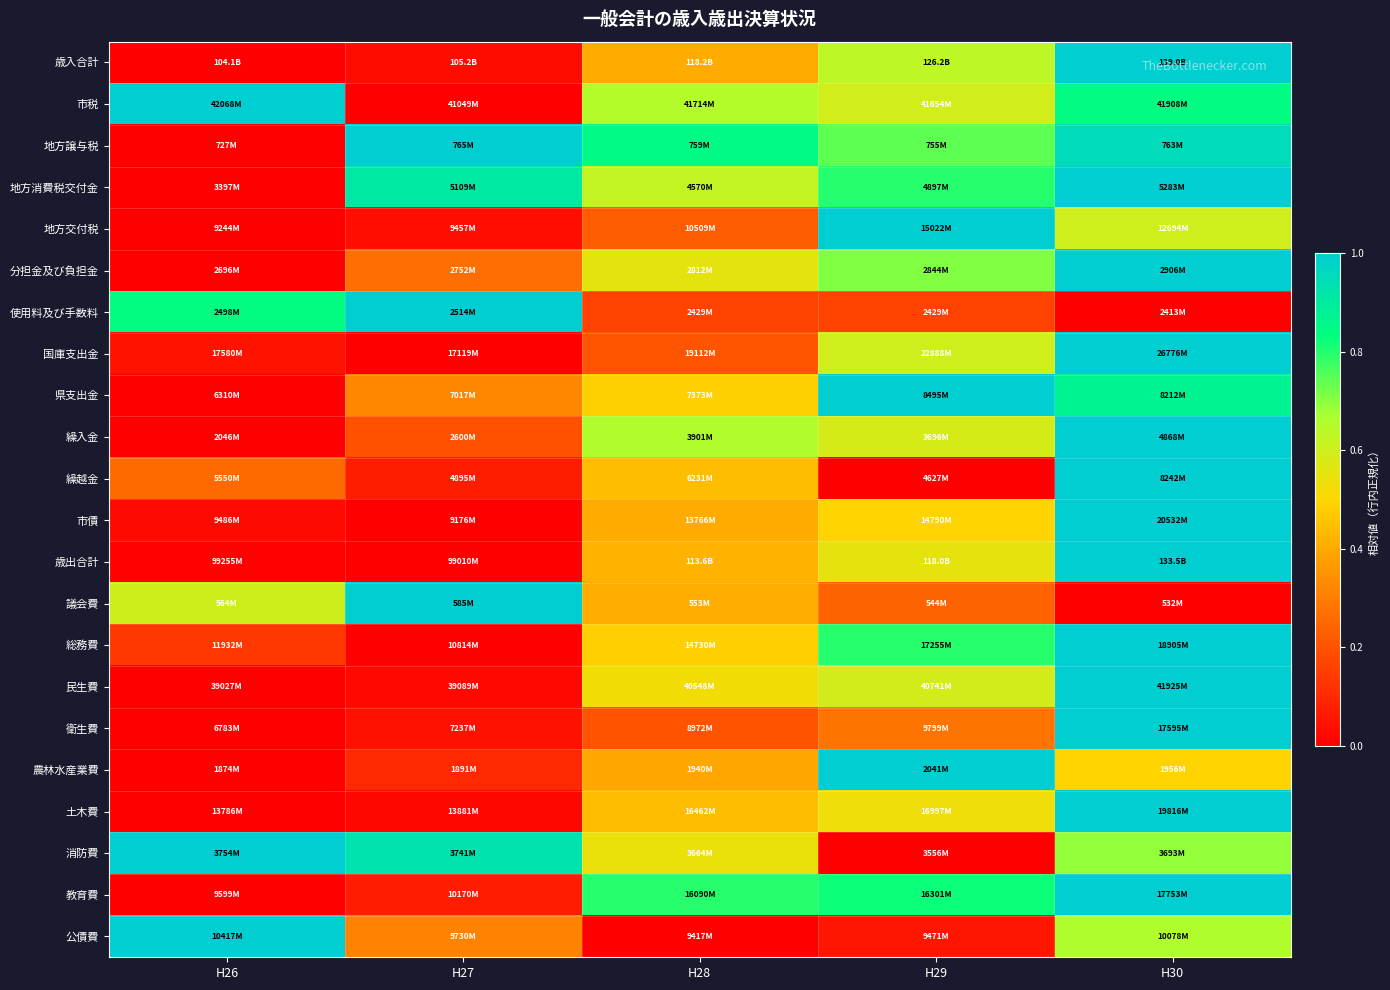

Reading right to left, extract all data points from this chart.

歳入合計: H30=1.0	H29=0.6	H28=0.4	H27=0.0	H26=0.0
市税: H30=0.8	H29=0.6	H28=0.7	H27=0.0	H26=1.0
地方譲与税: H30=1.0	H29=0.7	H28=0.8	H27=1.0	H26=0.0
地方消費税交付金: H30=1.0	H29=0.8	H28=0.6	H27=0.9	H26=0.0
地方交付税: H30=0.6	H29=1.0	H28=0.2	H27=0.0	H26=0.0
分担金及び負担金: H30=1.0	H29=0.7	H28=0.6	H27=0.3	H26=0.0
使用料及び手数料: H30=0.0	H29=0.2	H28=0.2	H27=1.0	H26=0.8
国庫支出金: H30=1.0	H29=0.6	H28=0.2	H27=0.0	H26=0.0
県支出金: H30=0.9	H29=1.0	H28=0.5	H27=0.3	H26=0.0
繰入金: H30=1.0	H29=0.6	H28=0.7	H27=0.2	H26=0.0
繰越金: H30=1.0	H29=0.0	H28=0.4	H27=0.1	H26=0.3
市債: H30=1.0	H29=0.5	H28=0.4	H27=0.0	H26=0.0
歳出合計: H30=1.0	H29=0.5	H28=0.4	H27=0.0	H26=0.0
議会費: H30=0.0	H29=0.2	H28=0.4	H27=1.0	H26=0.6
総務費: H30=1.0	H29=0.8	H28=0.5	H27=0.0	H26=0.1
民生費: H30=1.0	H29=0.6	H28=0.5	H27=0.0	H26=0.0
衛生費: H30=1.0	H29=0.3	H28=0.2	H27=0.0	H26=0.0
農林水産業費: H30=0.5	H29=1.0	H28=0.4	H27=0.1	H26=0.0
土木費: H30=1.0	H29=0.5	H28=0.4	H27=0.0	H26=0.0
消防費: H30=0.7	H29=0.0	H28=0.5	H27=0.9	H26=1.0
教育費: H30=1.0	H29=0.8	H28=0.8	H27=0.1	H26=0.0
公債費: H30=0.7	H29=0.1	H28=0.0	H27=0.3	H26=1.0